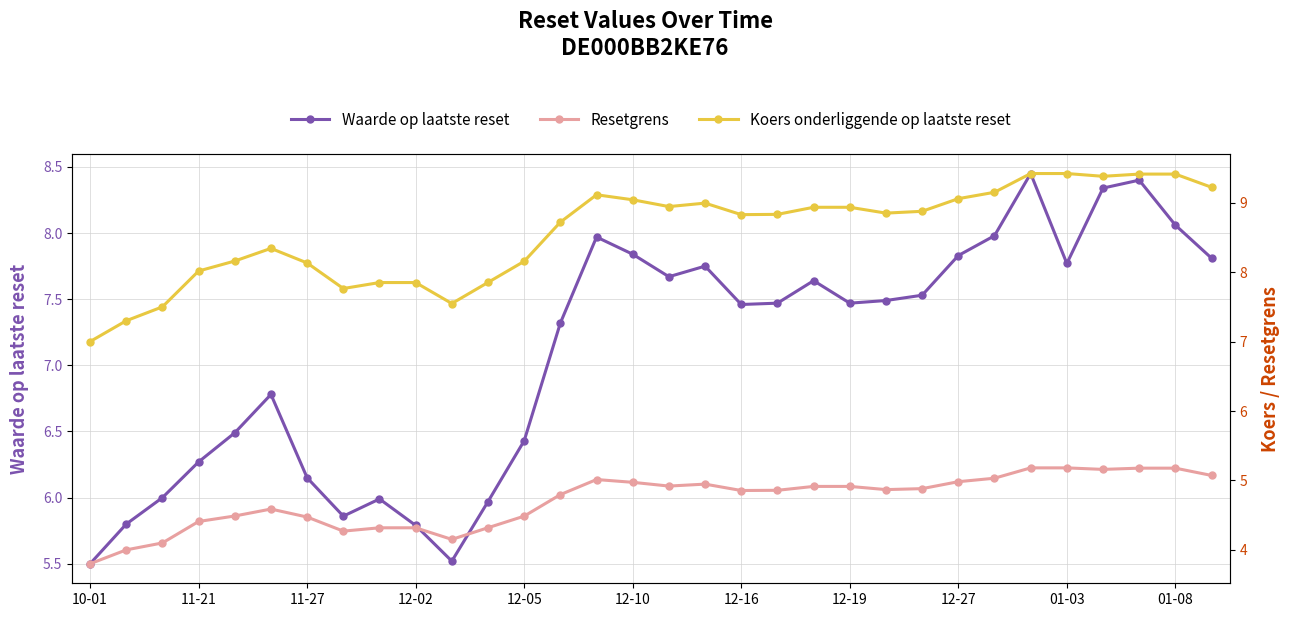

How many lines are shown in the chart?

3